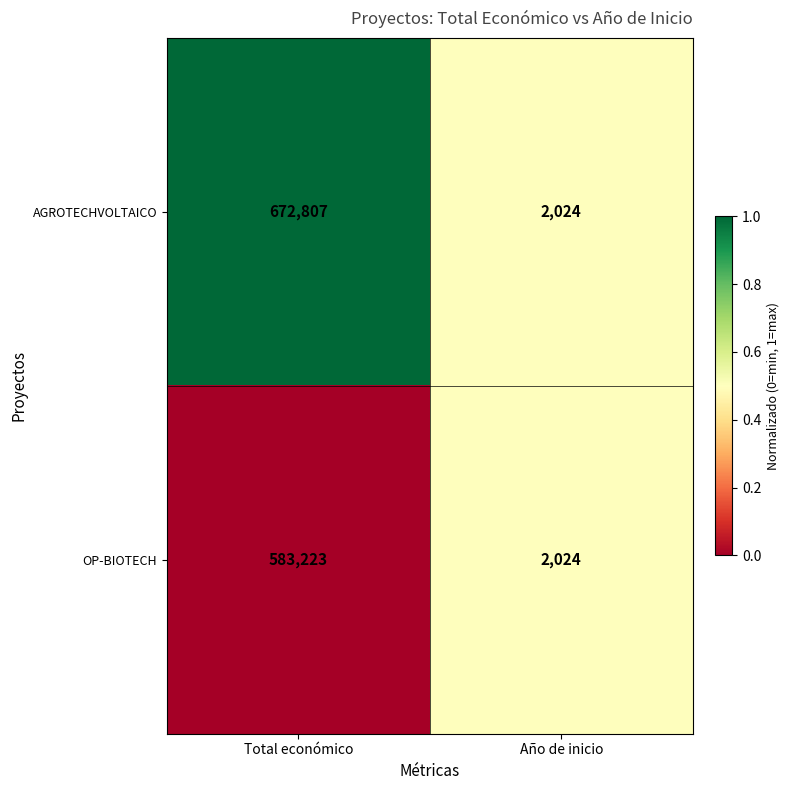

Which series changed the most between Total económico and Año de inicio?

AGROTECHVOLTAICO